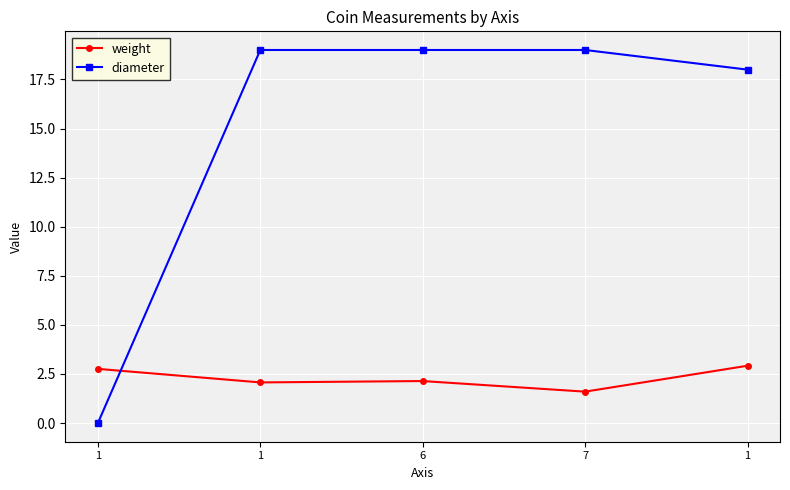

What is the label of the 1st point from the right?

1